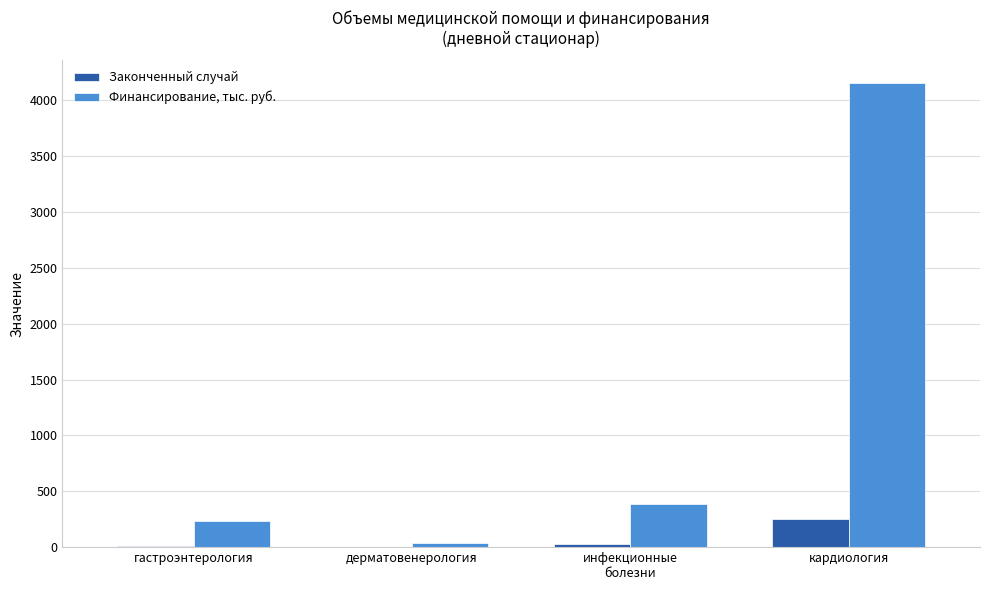

What is the sum of the Законченный случай values at инфекционные
болезни and гастроэнтерология?

41